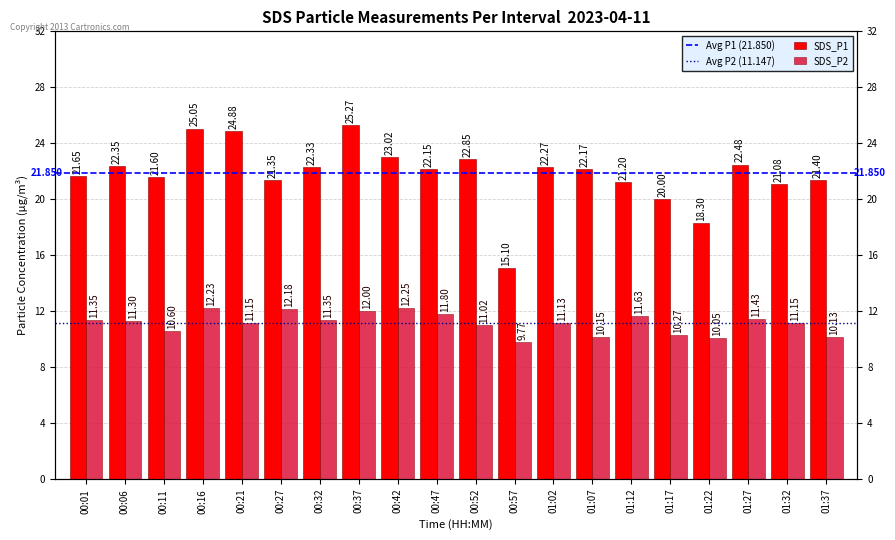

Rank the series by their average value, from lowest to highest.

SDS_P2, SDS_P1